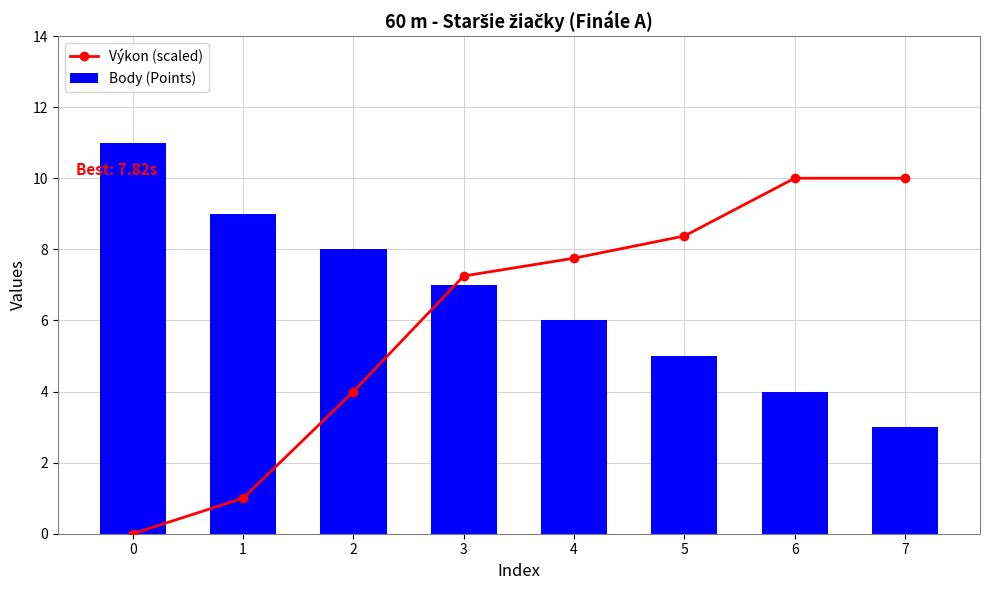

How many distinct data groups are displayed?

2